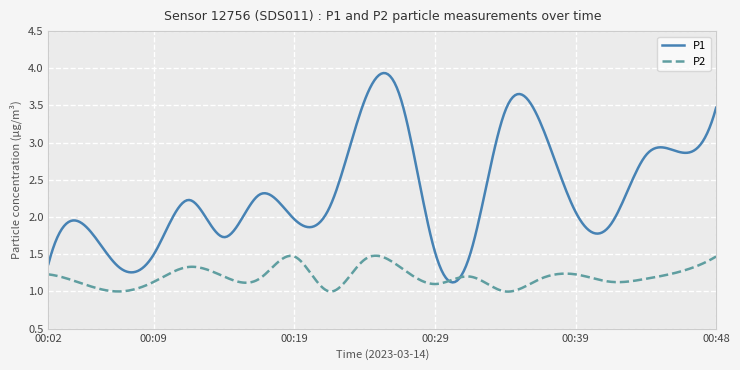

How many distinct data groups are displayed?

2